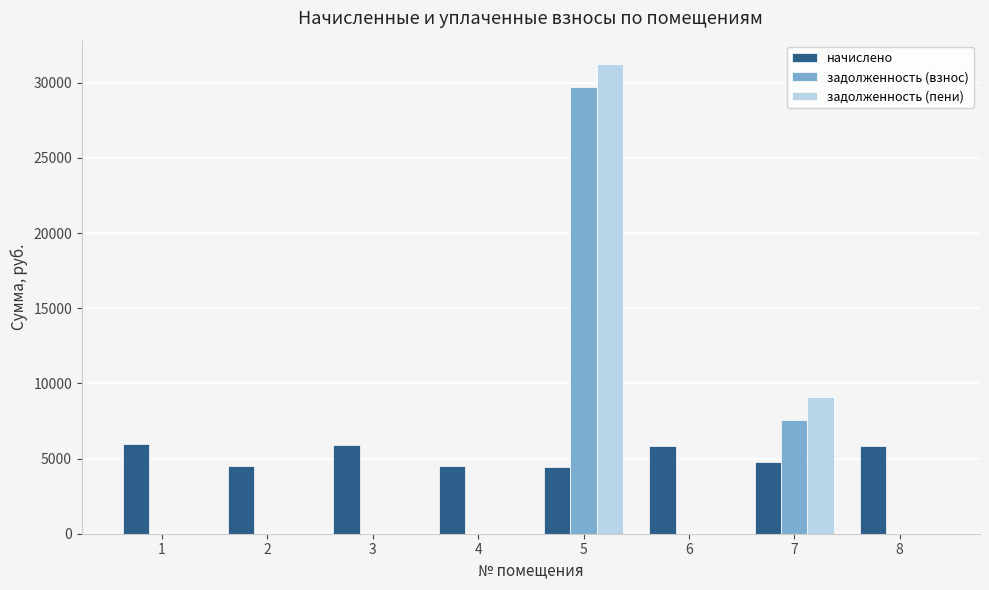

Count the number of data series in this chart.

3